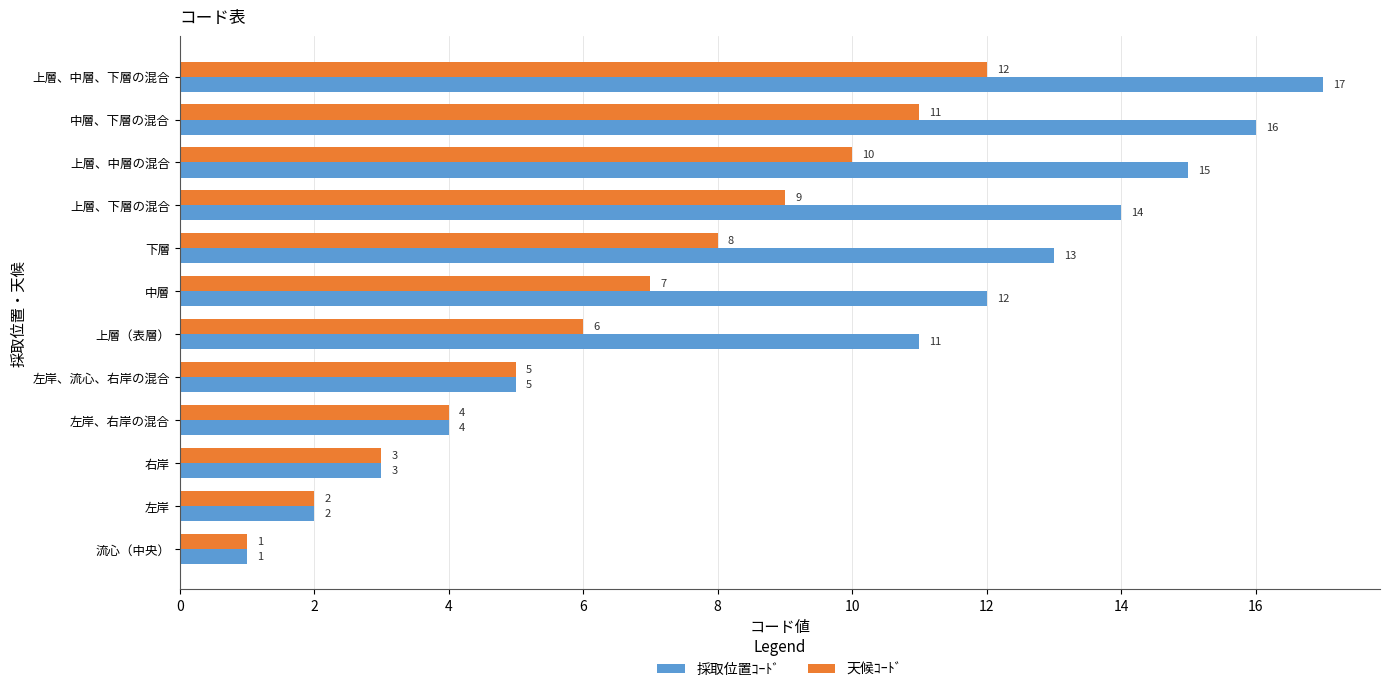

What is the average value of the 採取位置ｺｰﾄﾞ series?

9